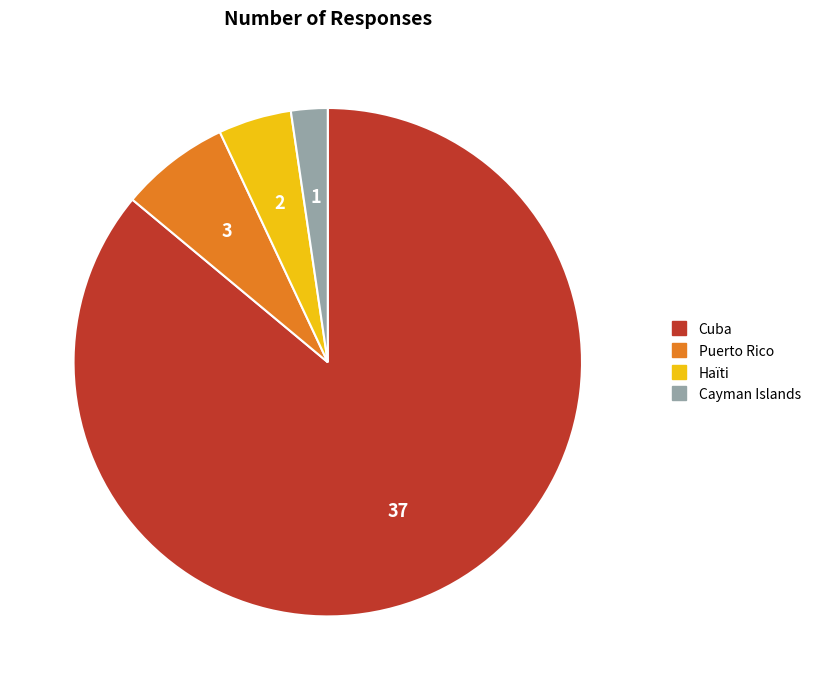

How many slices are in this pie chart?

4